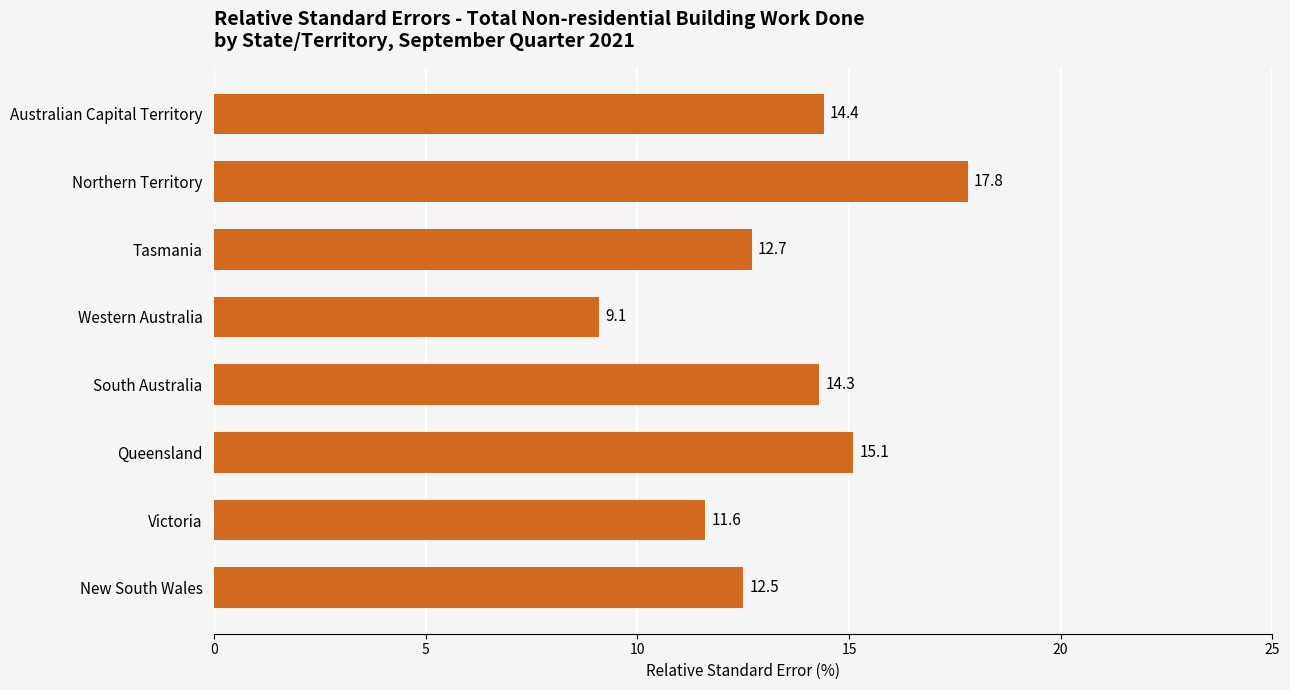

Read the value at Queensland.

15.1